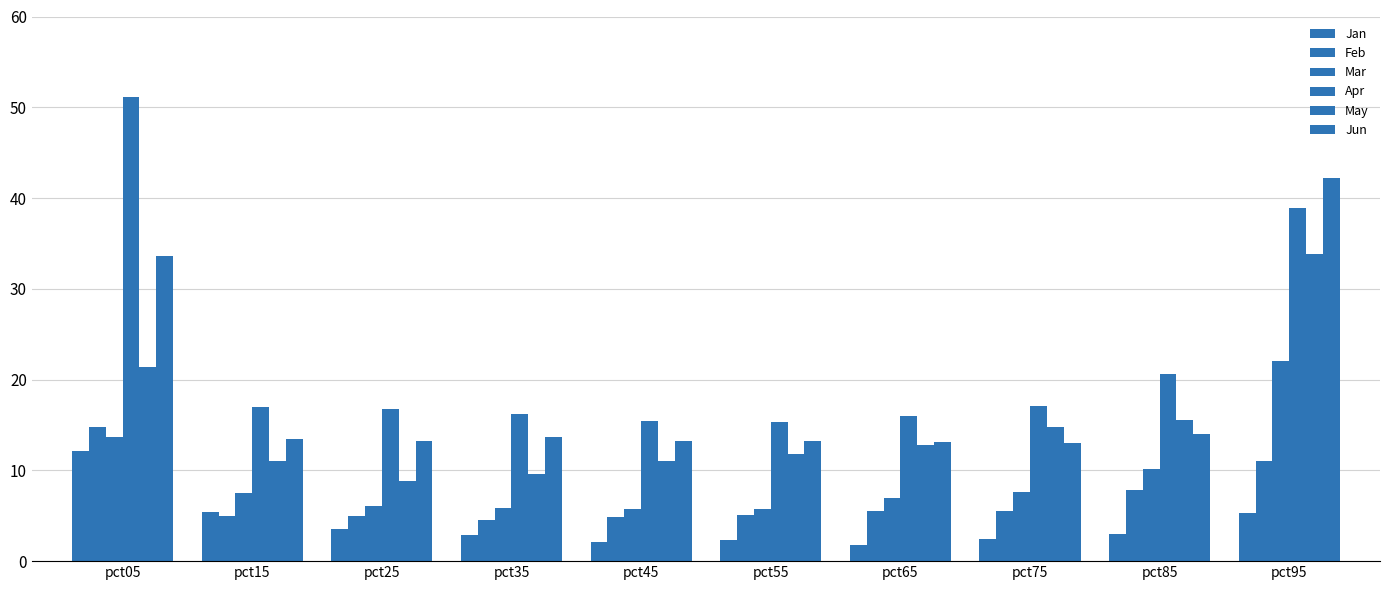

Rank the categories by May value from lowest to highest.

pct25, pct35, pct45, pct15, pct55, pct65, pct75, pct85, pct05, pct95